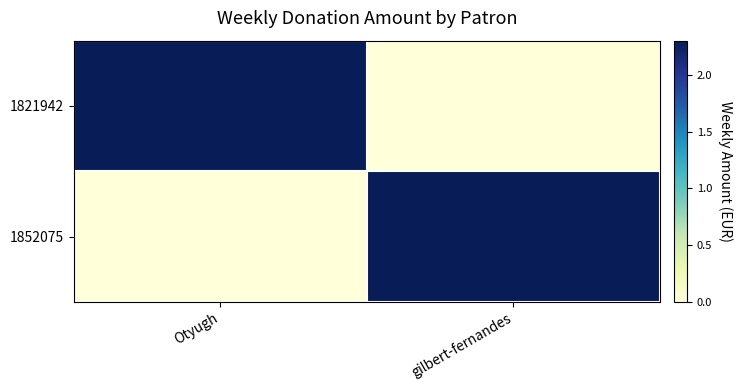

At Otyugh, list the series in order from largest to smallest.

1821942, 1852075